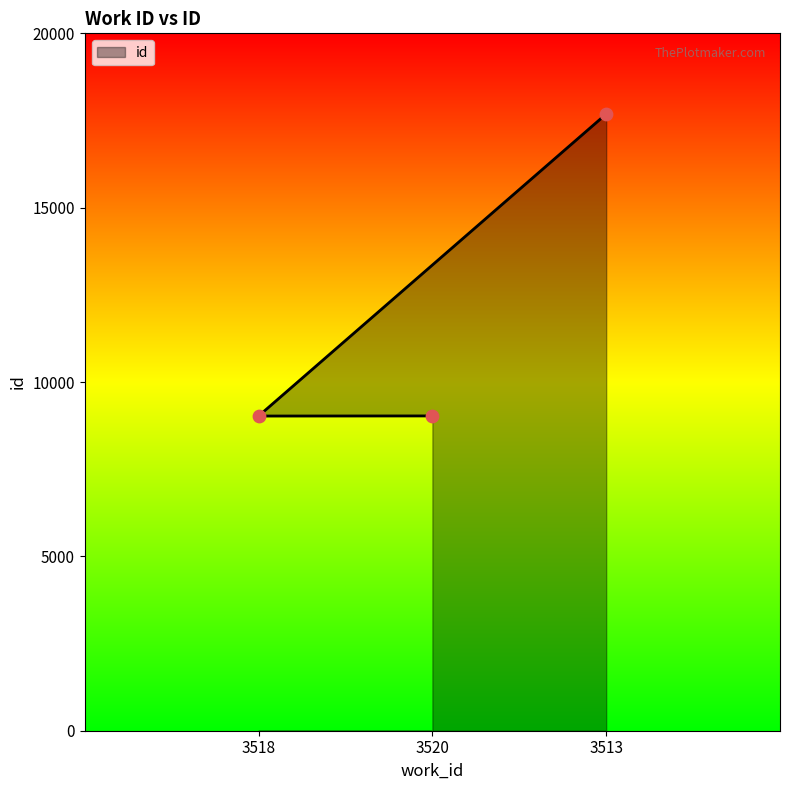

Which has a higher value, 3513 or 3518?

3513